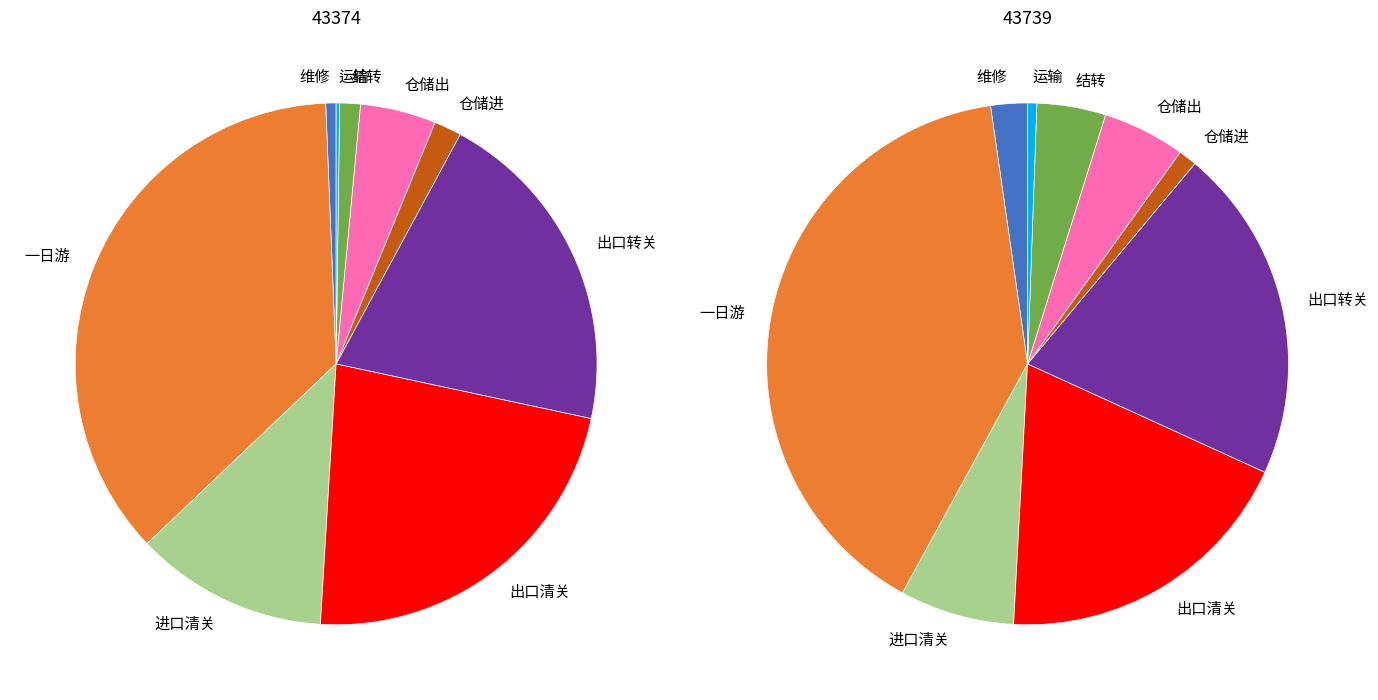

What is the spread (max minus min) of values at 一日游?

31